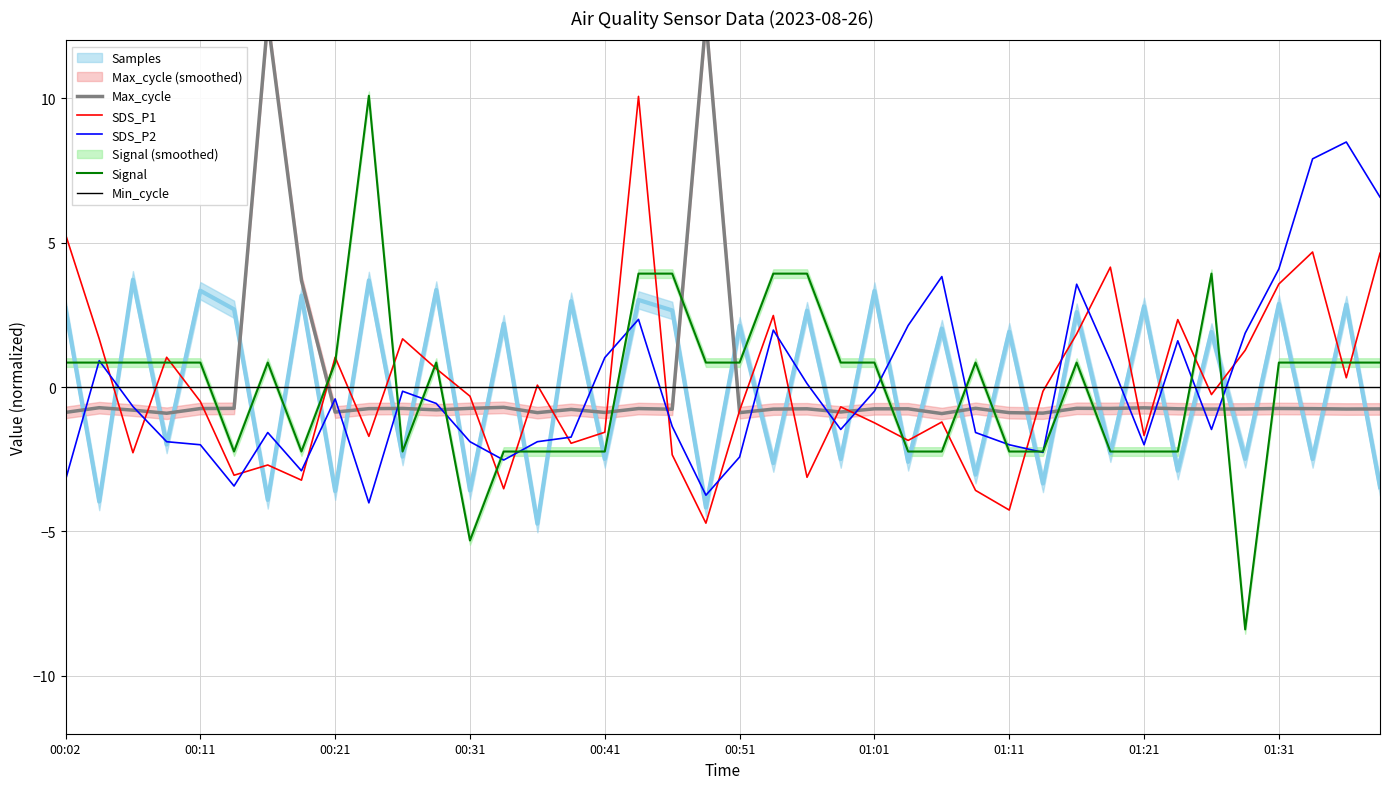

What is the minimum value for SDS_P1?

-4.7